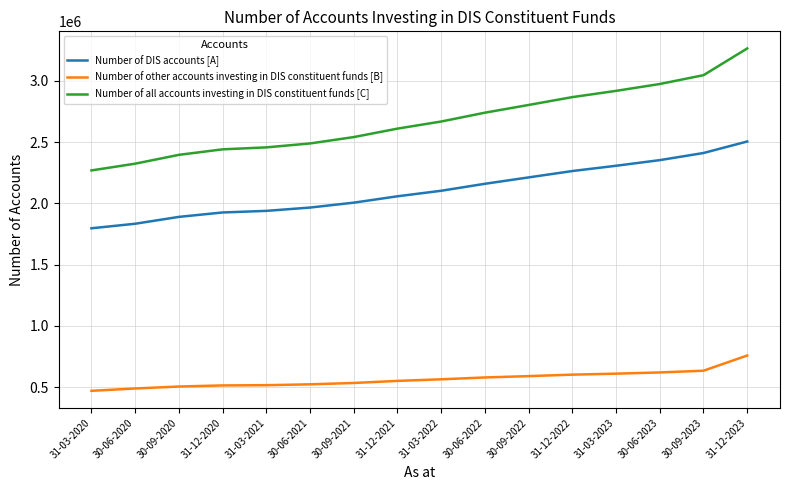

List the series in order of their overall mean, highest first.

Number of all accounts investing in DIS constituent funds [C], Number of DIS accounts [A], Number of other accounts investing in DIS constituent funds [B]